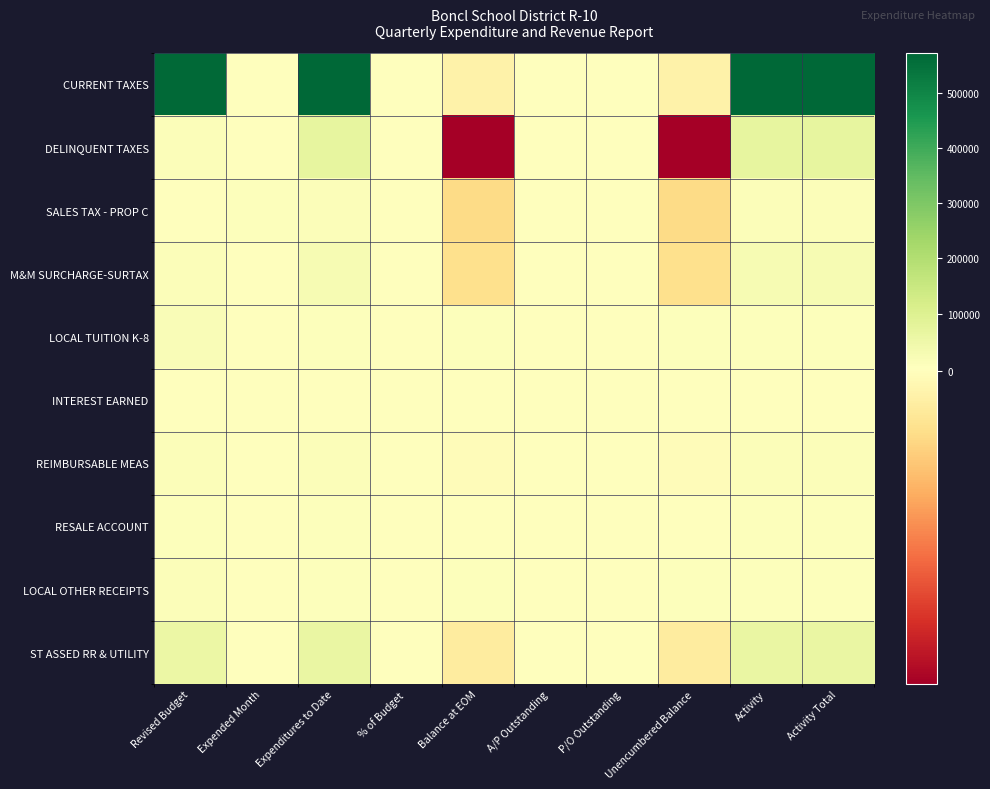

Reading right to left, extract all data points from this chart.

CURRENT TAXES: Activity Total=572491.9	Activity=572491.9	Unencumbered Balance=-4491.9	P/O Outstanding=0.0	A/P Outstanding=0.0	Balance at EOM=-4491.9	% of Budget=100.8	Expenditures to Date=572491.9	Expended Month=0.0	Revised Budget=568000.0
DELINQUENT TAXES: Activity Total=69970.8	Activity=69970.8	Unencumbered Balance=-56470.8	P/O Outstanding=0.0	A/P Outstanding=0.0	Balance at EOM=-56470.8	% of Budget=518.3	Expenditures to Date=69970.8	Expended Month=3728.5	Revised Budget=13500.0
SALES TAX - PROP C: Activity Total=11931.7	Activity=11931.7	Unencumbered Balance=-11931.7	P/O Outstanding=0.0	A/P Outstanding=0.0	Balance at EOM=-11931.7	% of Budget=0.0	Expenditures to Date=11931.7	Expended Month=4838.8	Revised Budget=0.0
M&M SURCHARGE-SURTAX: Activity Total=23655.2	Activity=23655.2	Unencumbered Balance=-10655.2	P/O Outstanding=0.0	A/P Outstanding=0.0	Balance at EOM=-10655.2	% of Budget=182.0	Expenditures to Date=23655.2	Expended Month=34.7	Revised Budget=13000.0
LOCAL TUITION K-8: Activity Total=9000.0	Activity=9000.0	Unencumbered Balance=7000.0	P/O Outstanding=0.0	A/P Outstanding=0.0	Balance at EOM=7000.0	% of Budget=56.2	Expenditures to Date=9000.0	Expended Month=0.0	Revised Budget=16000.0
INTEREST EARNED: Activity Total=1093.3	Activity=1093.3	Unencumbered Balance=306.7	P/O Outstanding=0.0	A/P Outstanding=0.0	Balance at EOM=306.7	% of Budget=78.1	Expenditures to Date=1093.3	Expended Month=20.1	Revised Budget=1400.0
REIMBURSABLE MEAS: Activity Total=12413.2	Activity=12413.2	Unencumbered Balance=-913.2	P/O Outstanding=0.0	A/P Outstanding=0.0	Balance at EOM=-913.2	% of Budget=107.9	Expenditures to Date=12413.2	Expended Month=40.0	Revised Budget=11500.0
RESALE ACCOUNT: Activity Total=5643.3	Activity=5643.3	Unencumbered Balance=1256.7	P/O Outstanding=0.0	A/P Outstanding=0.0	Balance at EOM=1256.7	% of Budget=81.8	Expenditures to Date=5643.3	Expended Month=400.0	Revised Budget=6900.0
LOCAL OTHER RECEIPTS: Activity Total=6845.0	Activity=6845.0	Unencumbered Balance=5155.0	P/O Outstanding=0.0	A/P Outstanding=0.0	Balance at EOM=5155.0	% of Budget=57.0	Expenditures to Date=6845.0	Expended Month=2500.0	Revised Budget=12000.0
ST ASSED RR & UTILITY: Activity Total=61490.9	Activity=61490.9	Unencumbered Balance=-6490.9	P/O Outstanding=0.0	A/P Outstanding=0.0	Balance at EOM=-6490.9	% of Budget=111.8	Expenditures to Date=61490.9	Expended Month=0.0	Revised Budget=55000.0